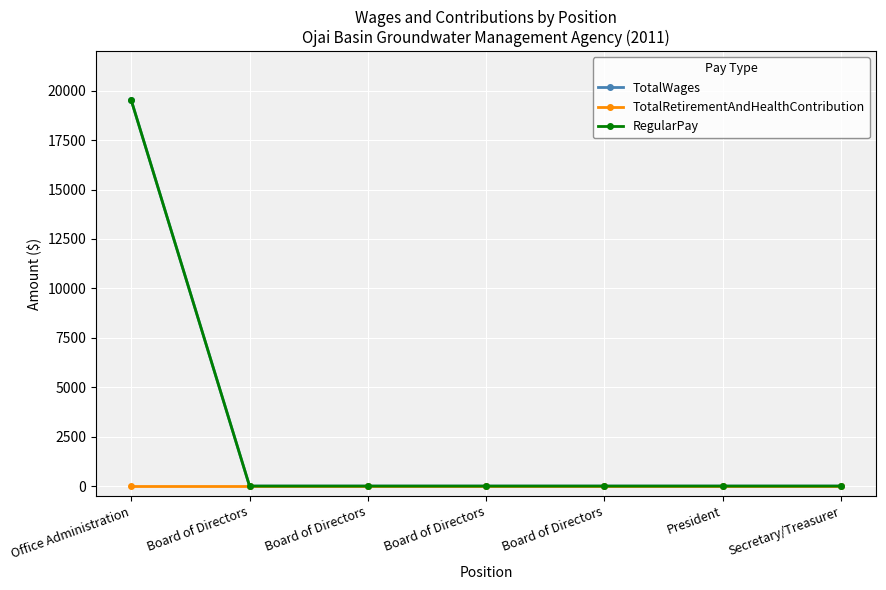

Does the chart have visible grid lines?

Yes